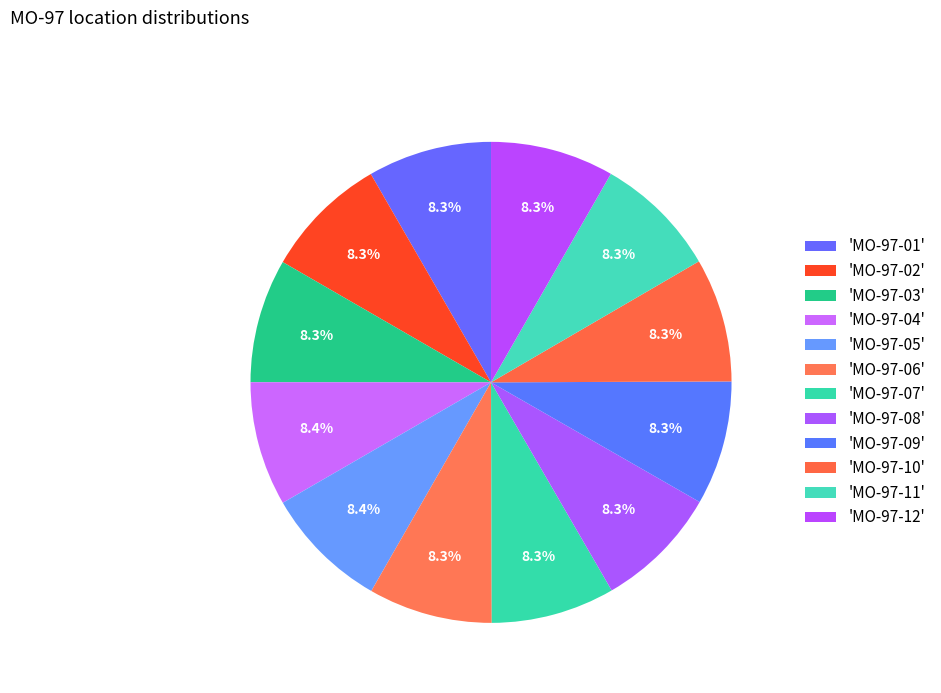

Count the number of slices in the pie.

12